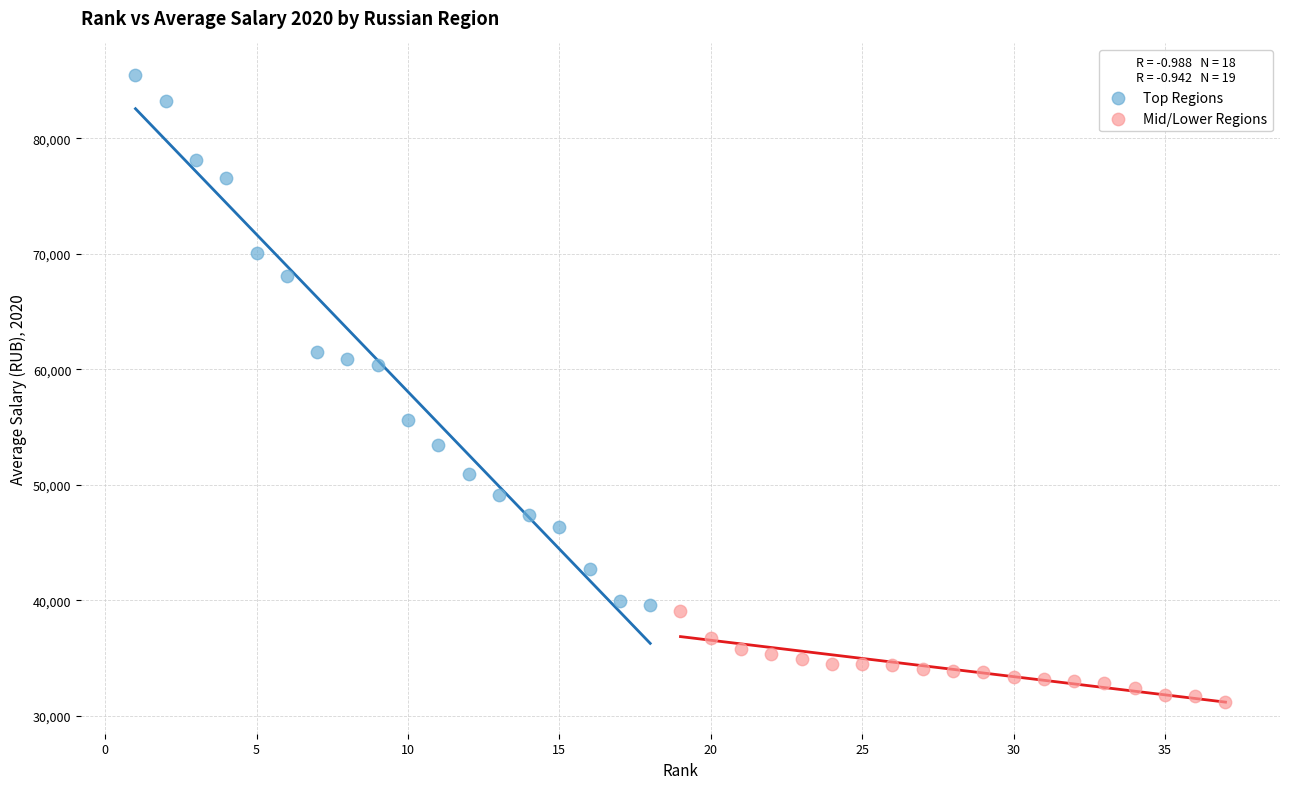

Which series has the widest spread of Y values?

Top Regions